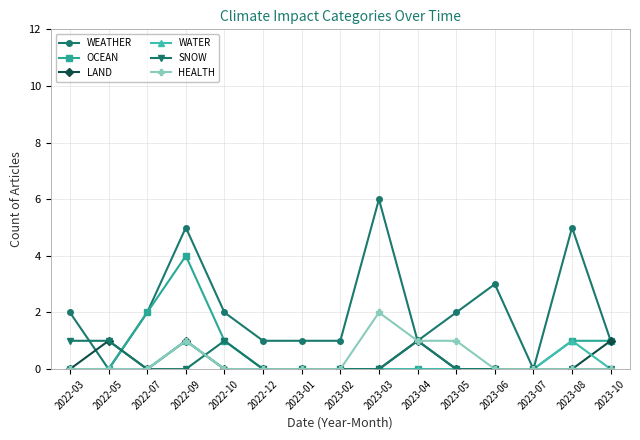

At which category does the chart reach its peak across all series?

2023-03